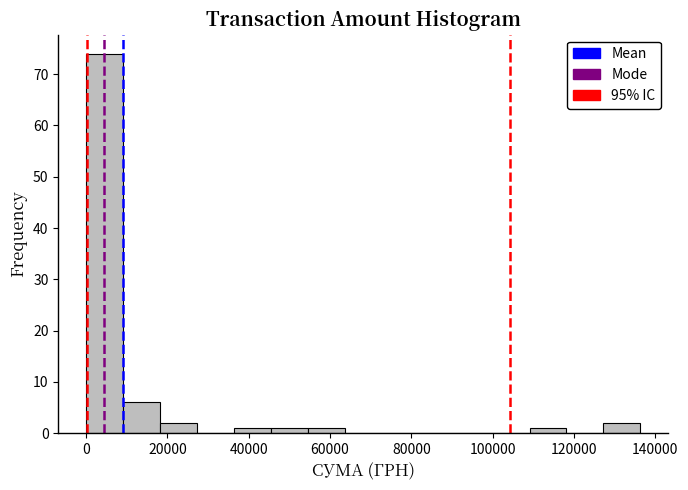

Over which range of the x-axis is the bar tallest?

0 to 10000